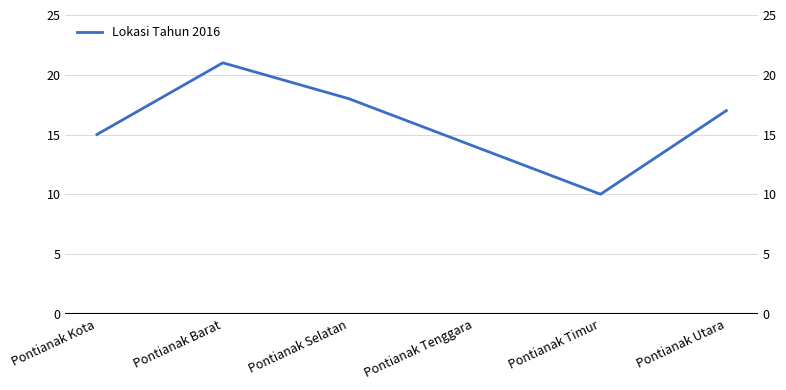

Rank the categories by value from lowest to highest.

Pontianak Timur, Pontianak Tenggara, Pontianak Kota, Pontianak Utara, Pontianak Selatan, Pontianak Barat